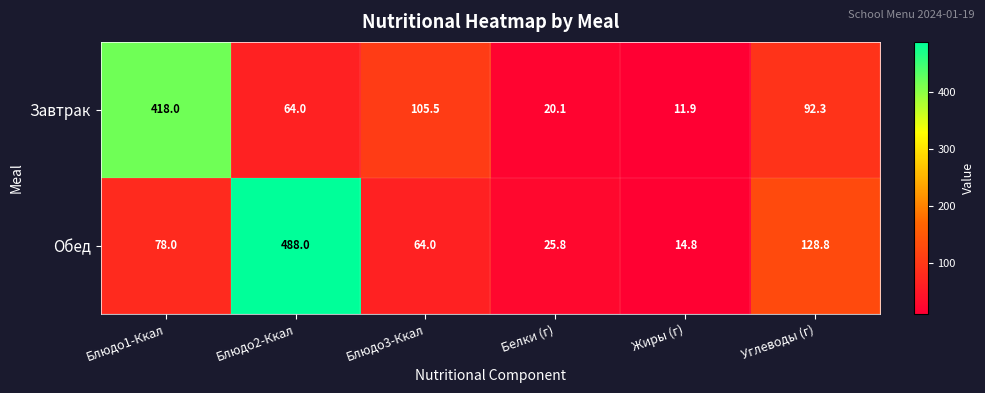

What is the sum of the Обед values at Блюдо2-Ккал and Блюдо1-Ккал?

566.0